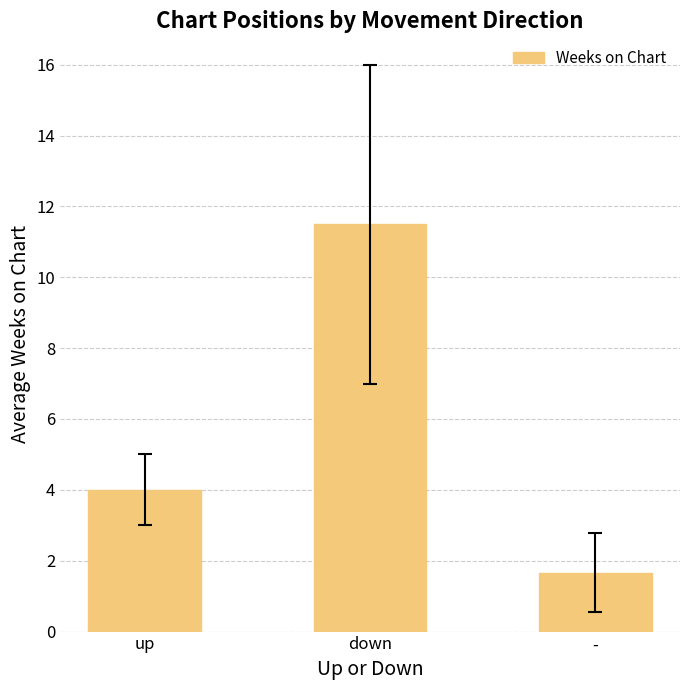

Which label corresponds to the largest value in the chart?

down